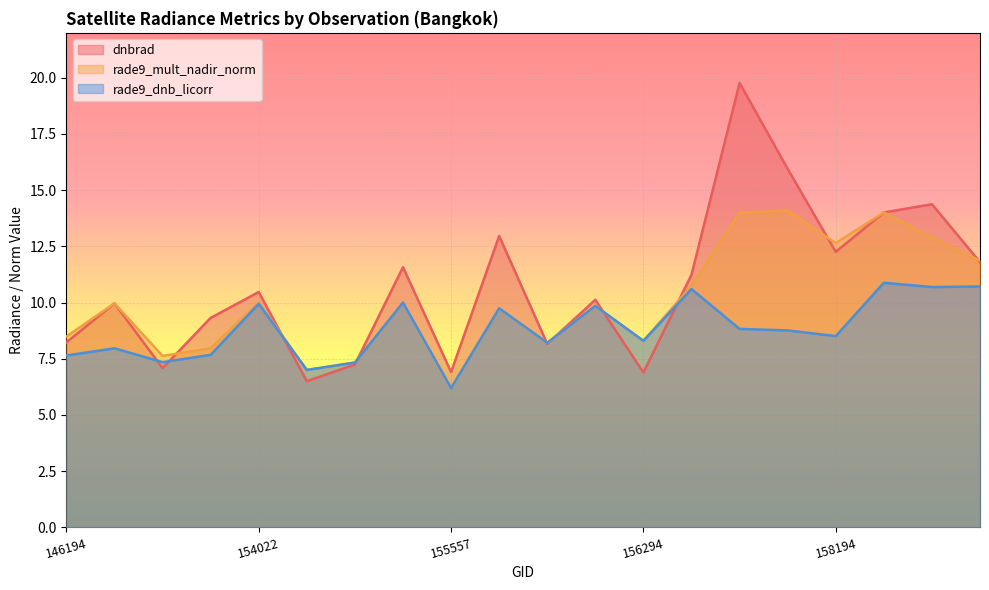

What is the difference between the maximum and second lowest values in the rade9_mult_nadir_norm series?

7.1